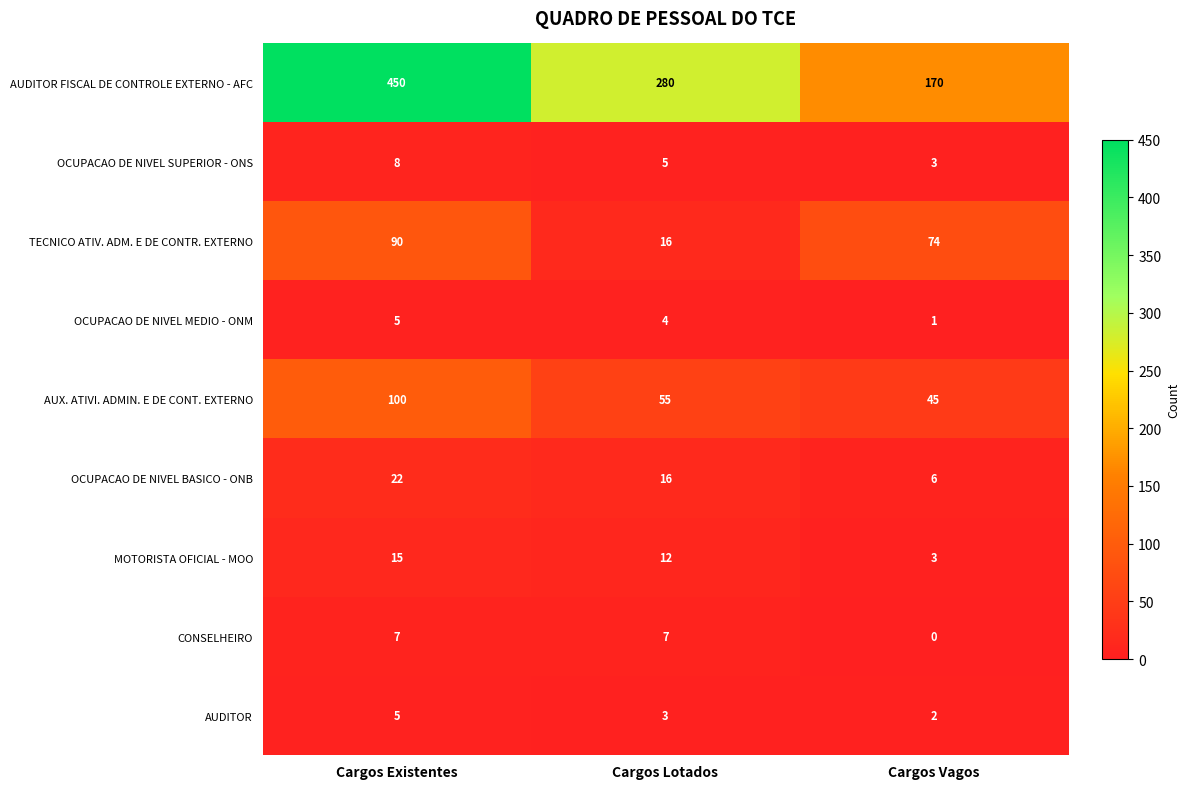

At how many categories does at least one series exceed 28?

3